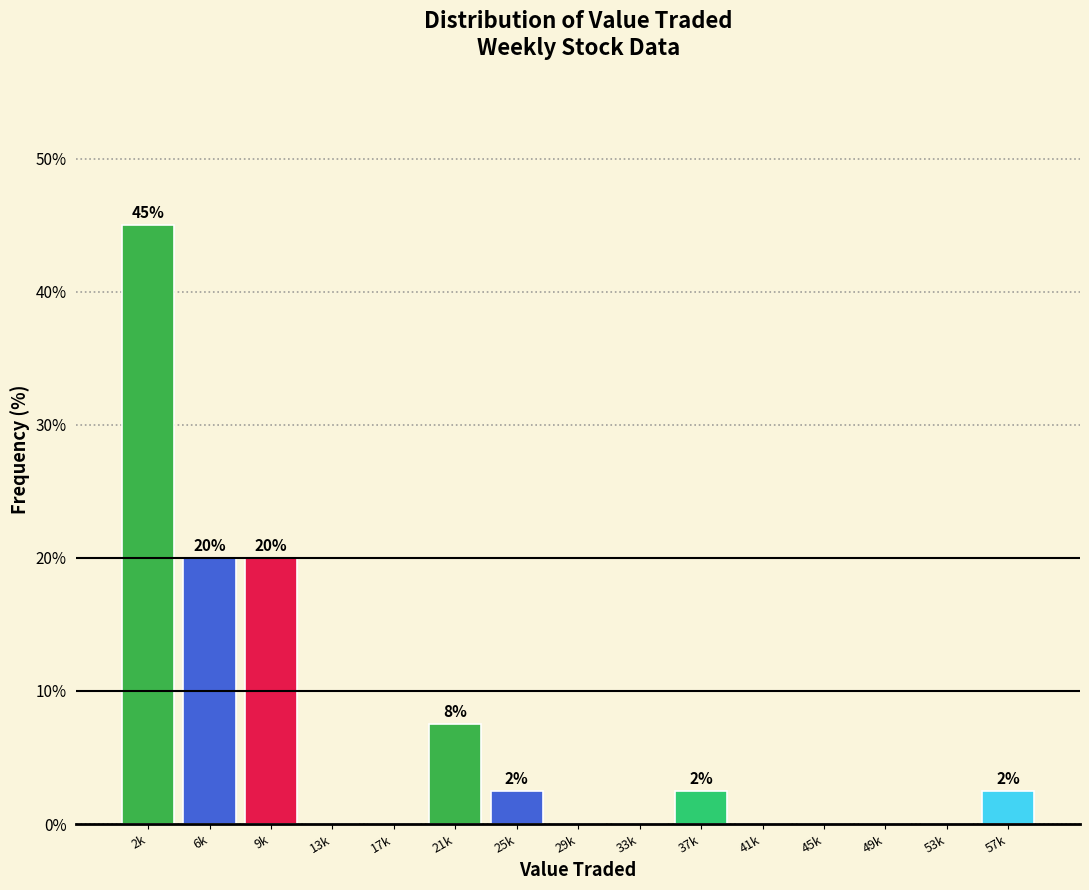

Reading left to right, what are all the values shown in this chart?

2k=45.0	6k=20.0	9k=20.0	13k=0.0	17k=0.0	21k=7.5	25k=2.5	29k=0.0	33k=0.0	37k=2.5	41k=0.0	45k=0.0	49k=0.0	53k=0.0	57k=2.5